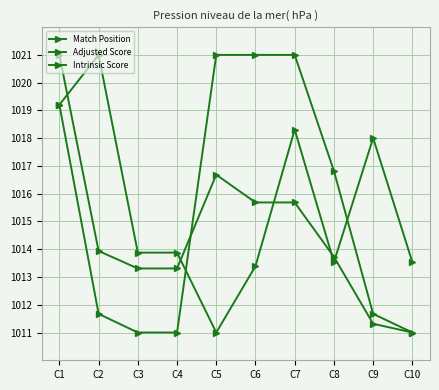

Between C2 and C8, which is larger?

C2